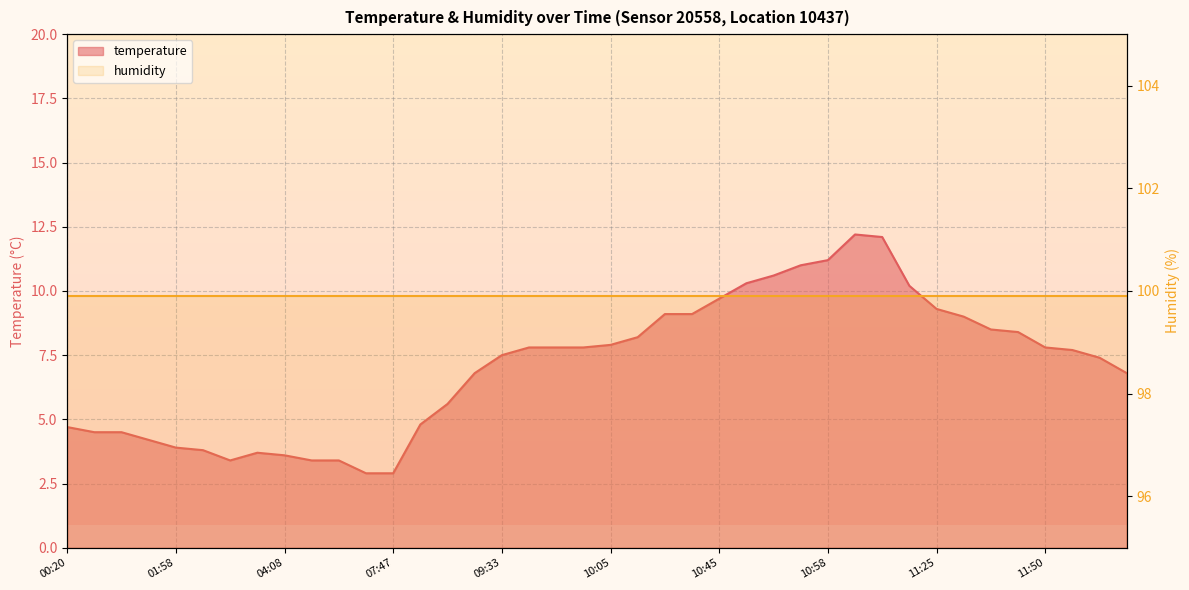

At which category does the chart reach its peak across all series?

11:02